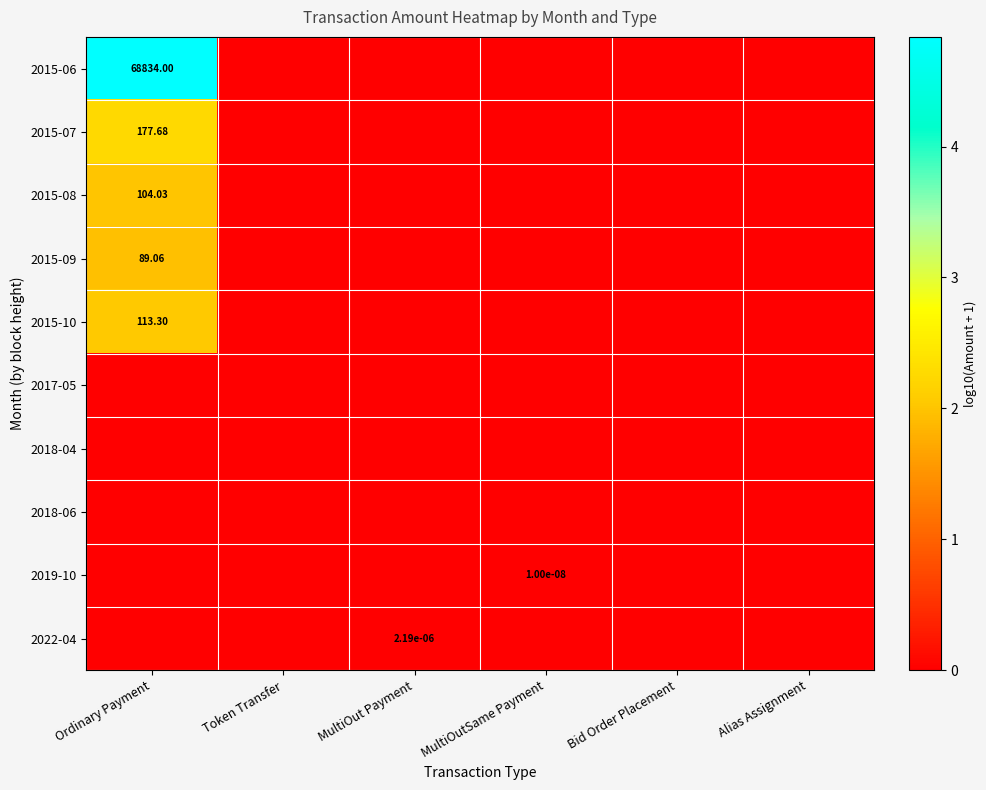

What is the difference between the maximum and minimum values in the 2015-10 series?

2.1